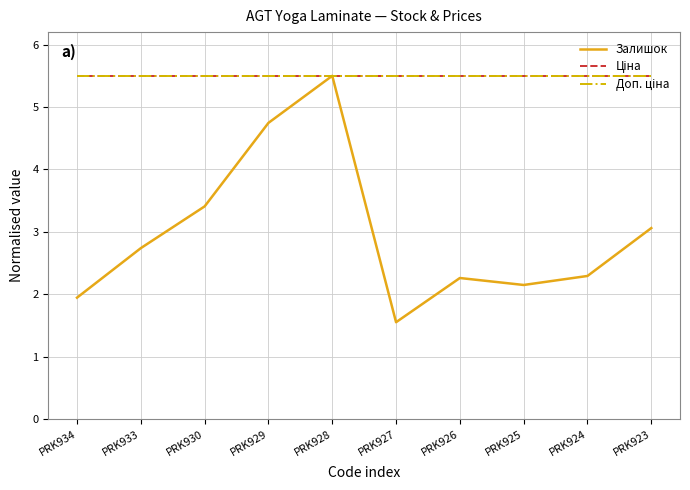

True or false: Ціна and Доп. ціна cross at least once.

False